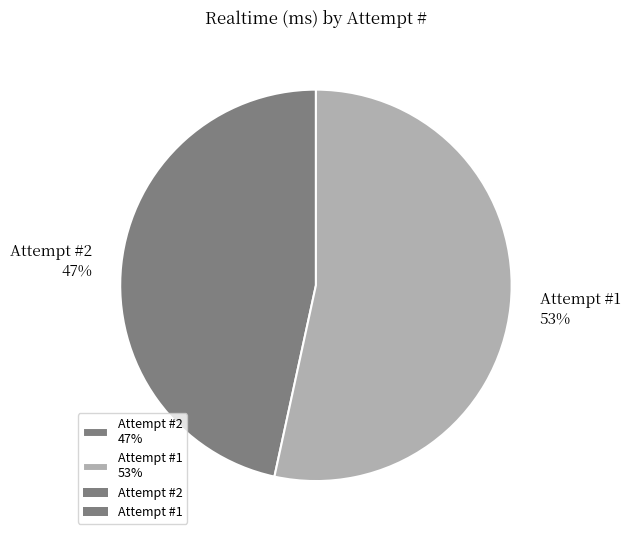

To the nearest percent, what percentage of the pie is Attempt #1 53%?

53%